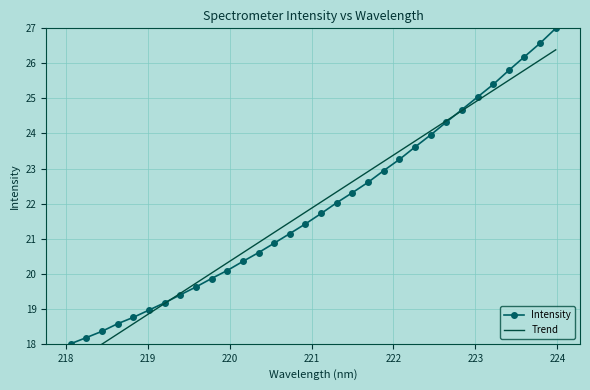

What is the maximum value for Intensity?

27.0